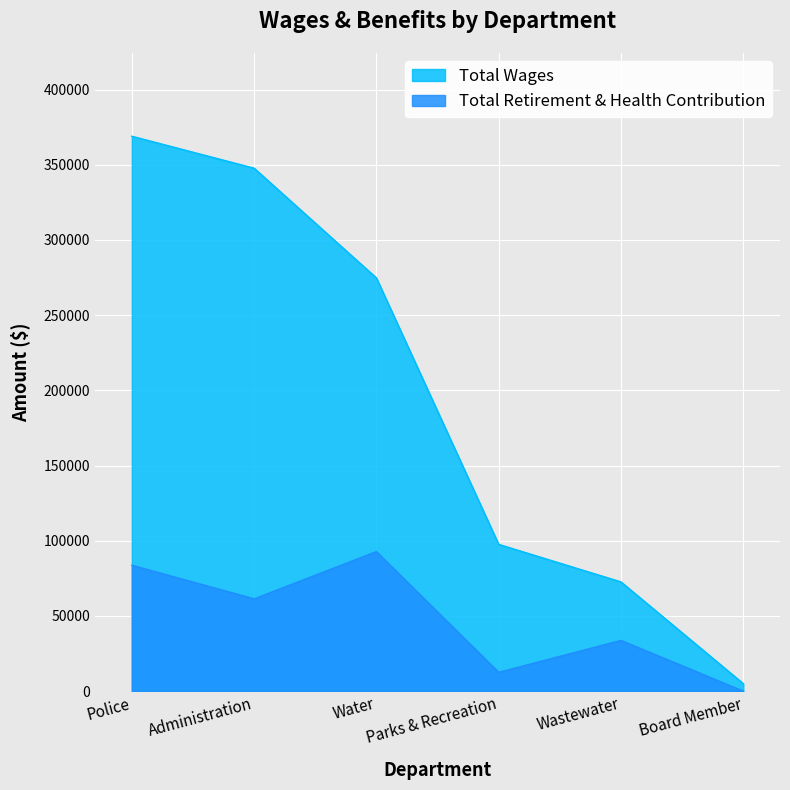

How many lines are shown in the chart?

2